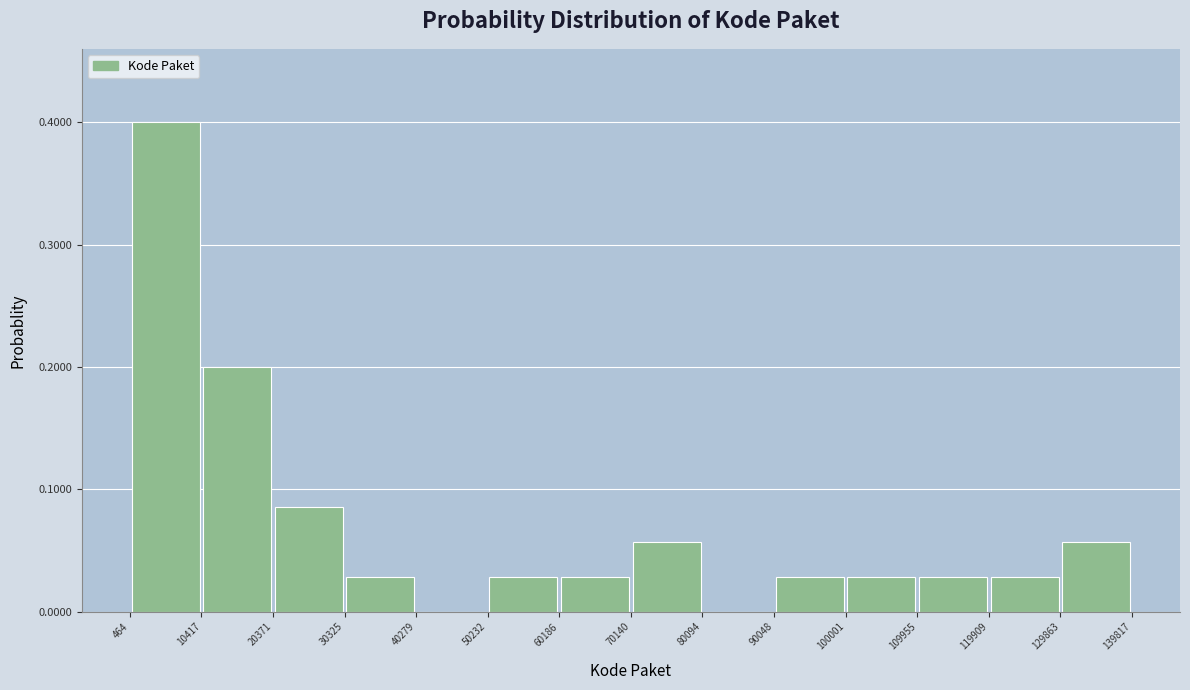

Reading left to right, list every bar in this chart as the range it spans on the x-axis followed by its height. The values are not printed on the chart, so give them approximately, as read against the axis.

464 to 10417: 0.40
10417 to 20371: 0.20
20371 to 30325: 0.09
30325 to 40279: 0.03
40279 to 50232: 0
50232 to 60186: 0.03
60186 to 70140: 0.03
70140 to 80094: 0.06
80094 to 90048: 0
90048 to 100001: 0.03
100001 to 109955: 0.03
109955 to 119909: 0.03
119909 to 129863: 0.03
129863 to 139817: 0.06